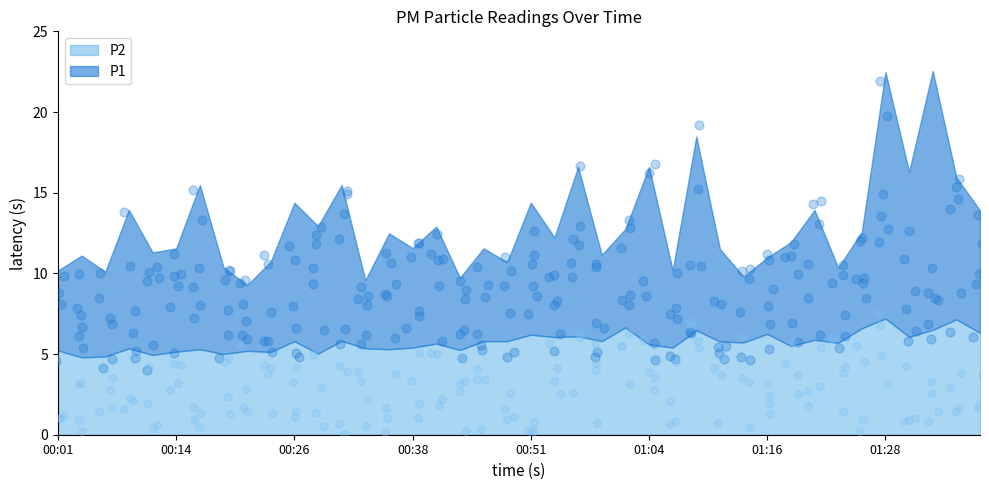

Which series has the widest spread of Y values?

P1